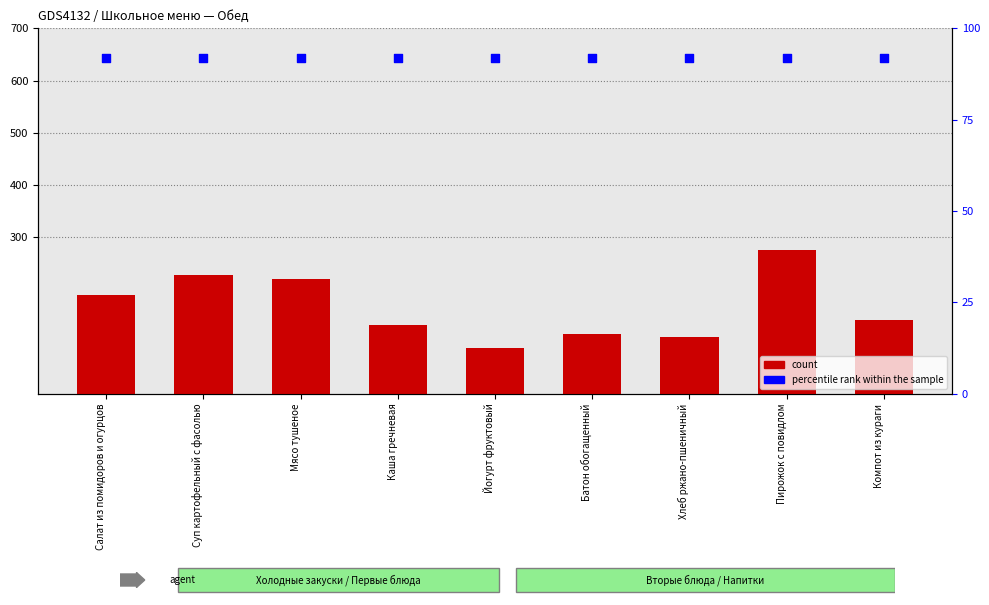

Is the value of count at Салат из помидоров и огурцов greater than the value of percentile rank within the sample at Пирожок с повидлом?

Yes